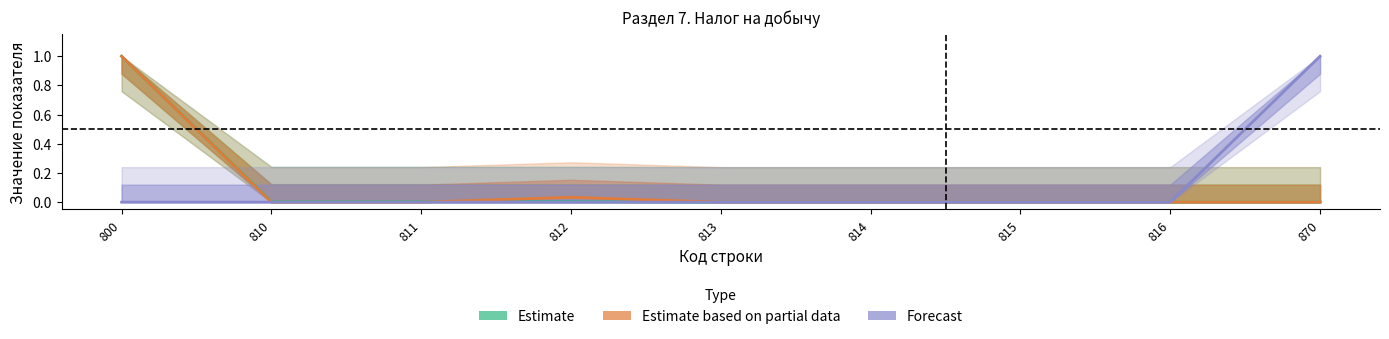

How many values in the Estimate series exceed 0?

4